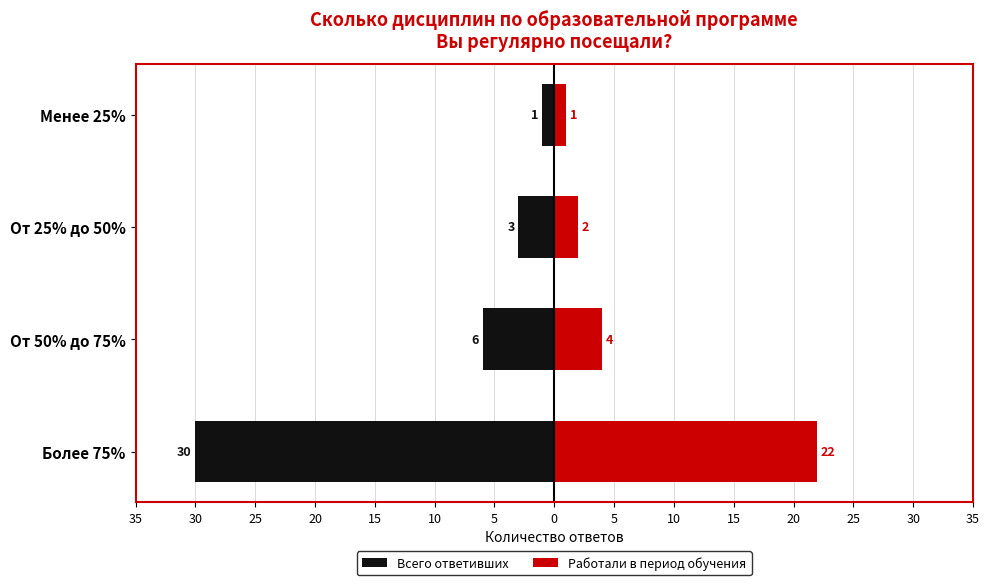

How many groups of bars are there?

4